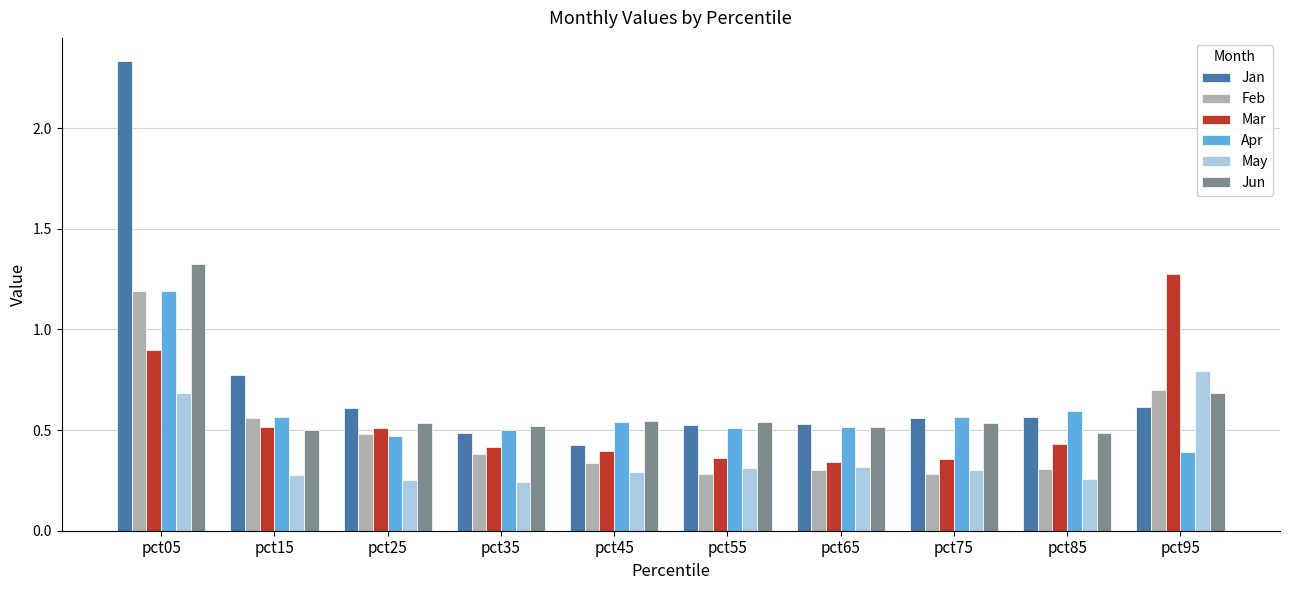

Where is Jan nearest to the value 1?

pct15